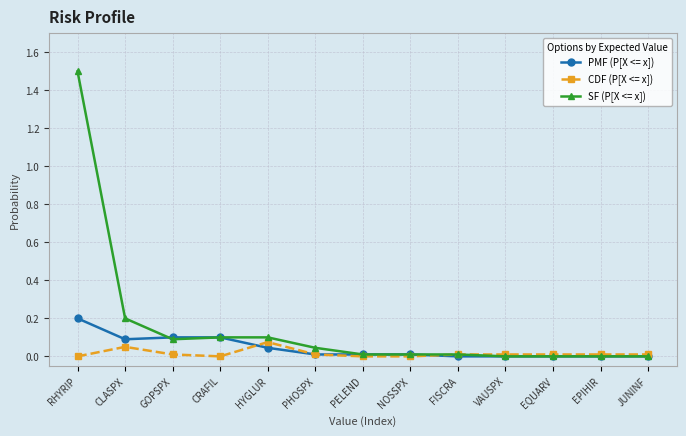

What is the difference between the second highest and second lowest values in the SF (P[X <= x]) series?

0.2